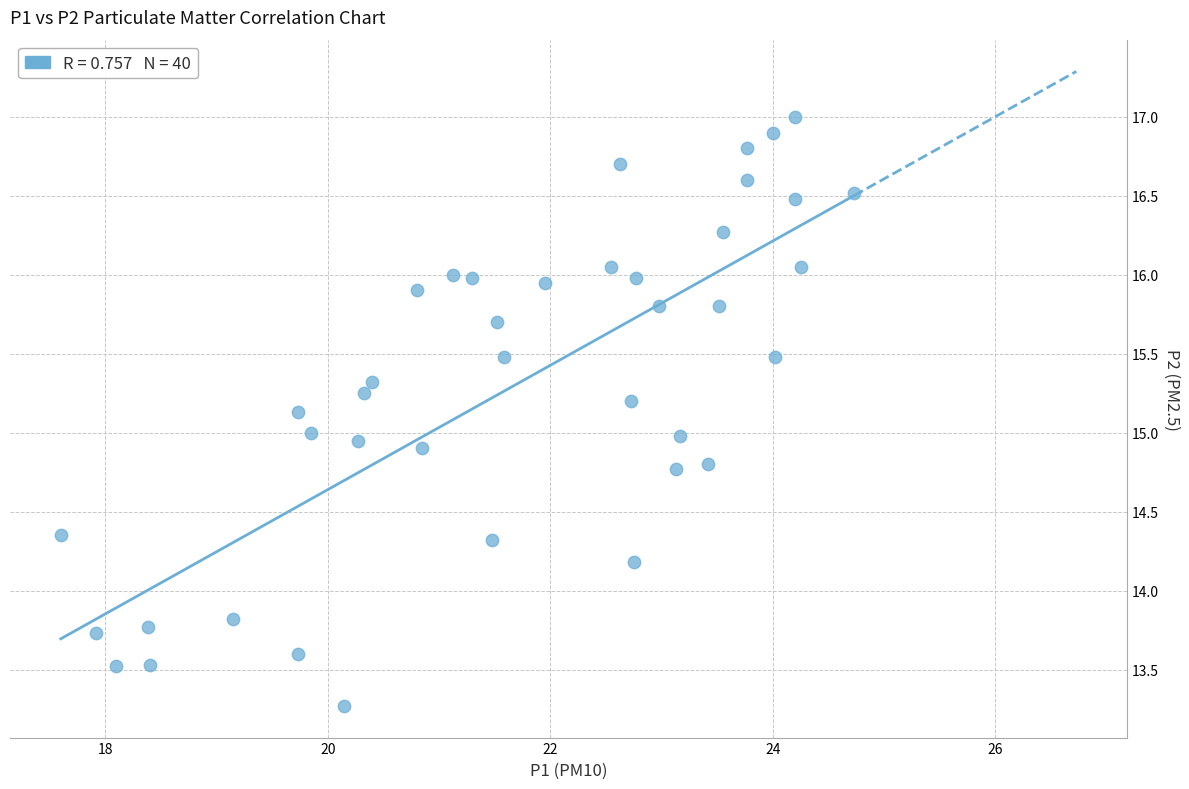

What is the range of Y values (max minus min)?

3.7